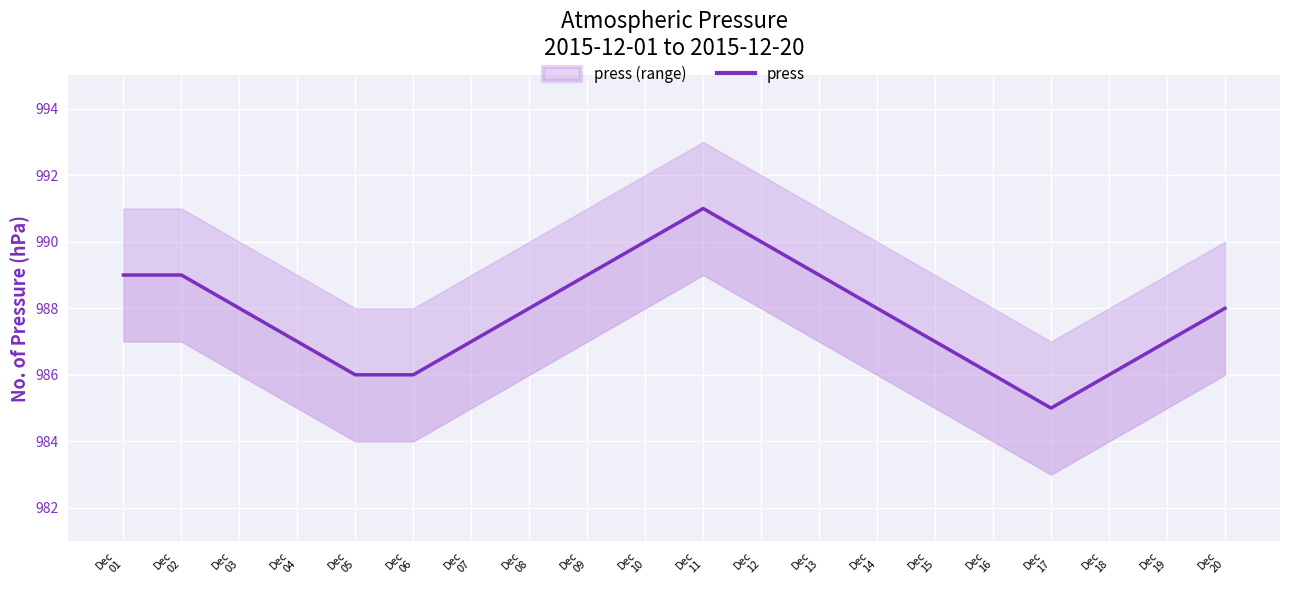

At which label is the value closest to 988?

Dec
03